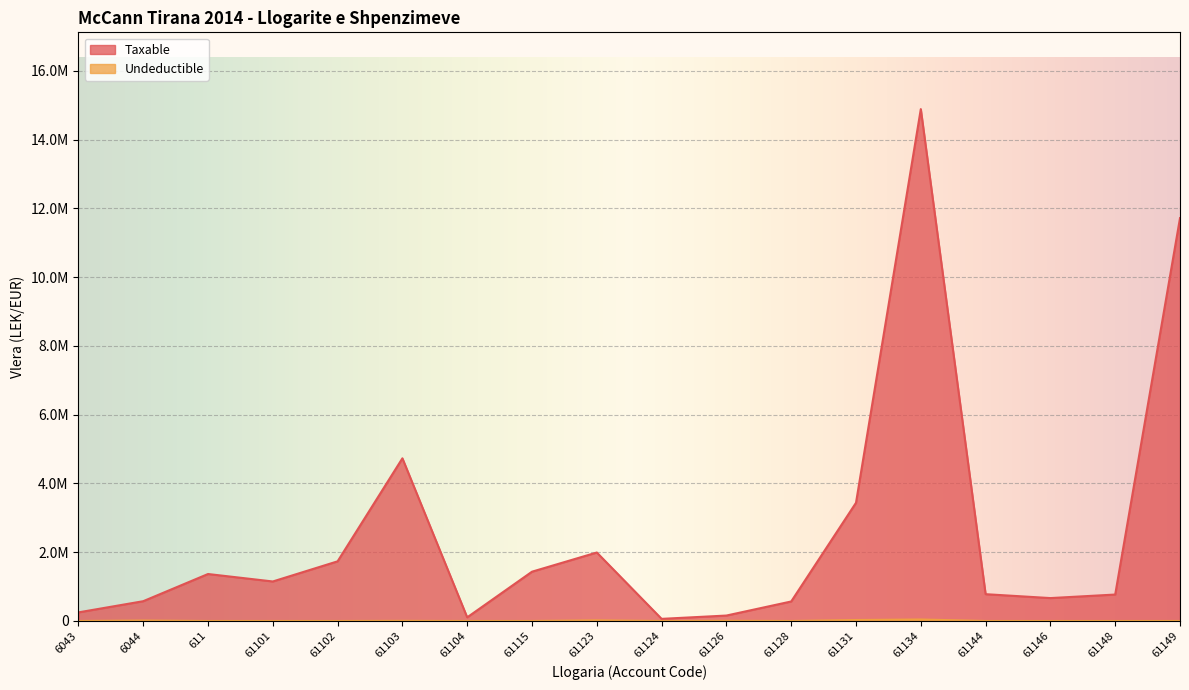

Does the chart display data point markers on the line(s)?

No